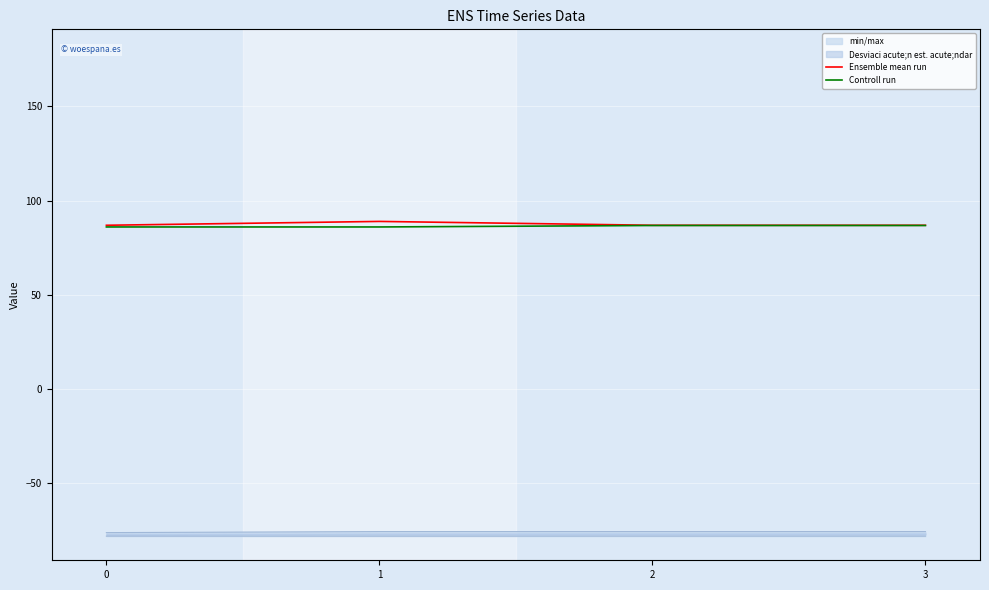

How many lines are shown in the chart?

2